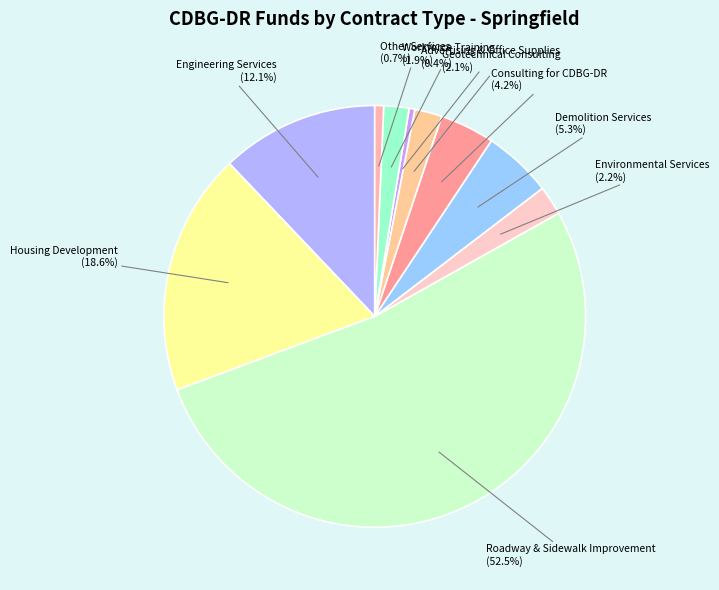

Which slice is the largest?

Roadway & Sidewalk Improvement